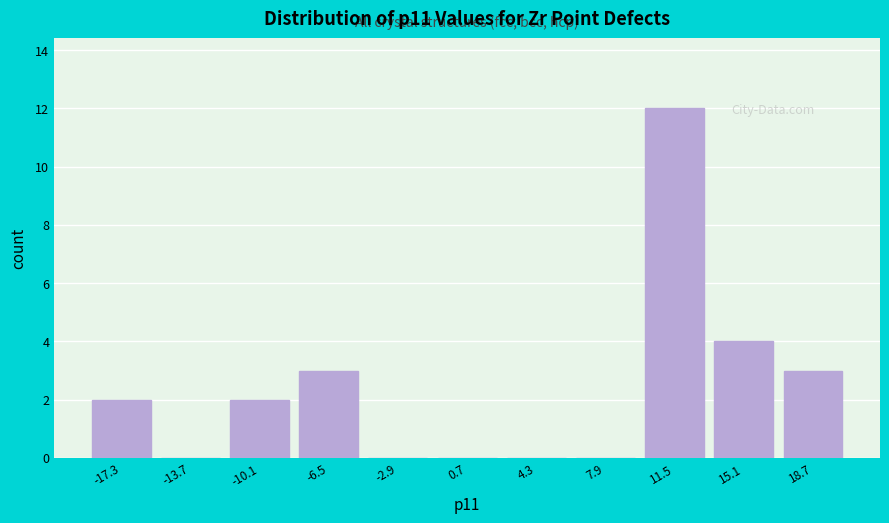

How tall is the bar that spans 9.5 to 13.5 on the x-axis? Neither the bar edges nor the heights are printed on the chart, so give them approximately, as read against the axes.

12